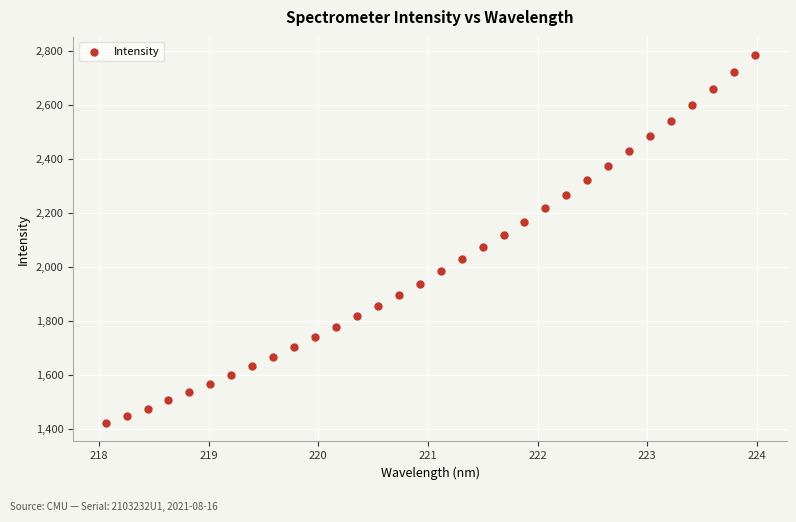

What is the range of Y values (max minus min)?

1360.1